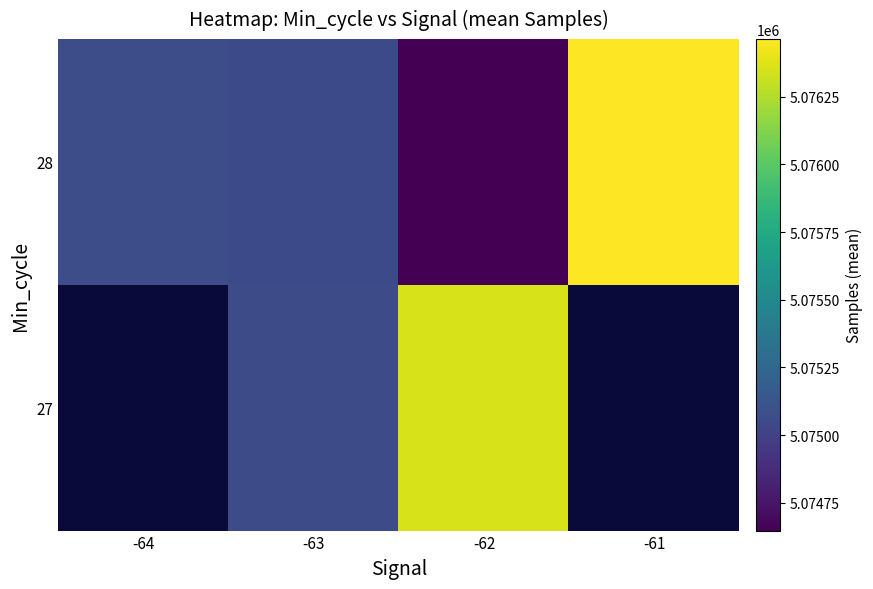

How many distinct data groups are displayed?

2